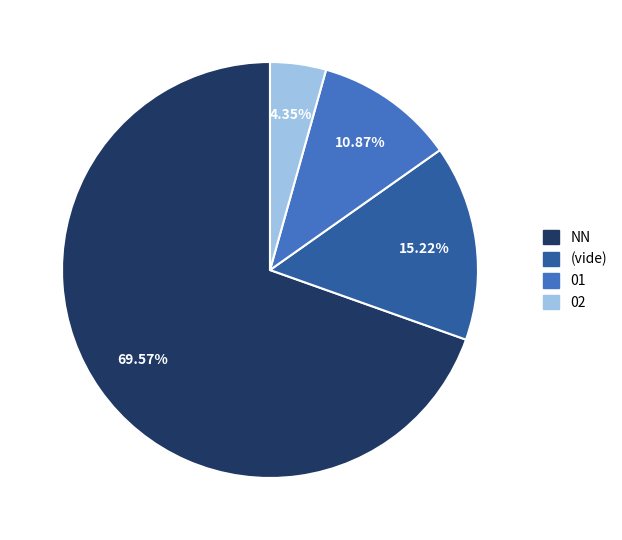

Rank the categories by value from lowest to highest.

02, 01, (vide), NN